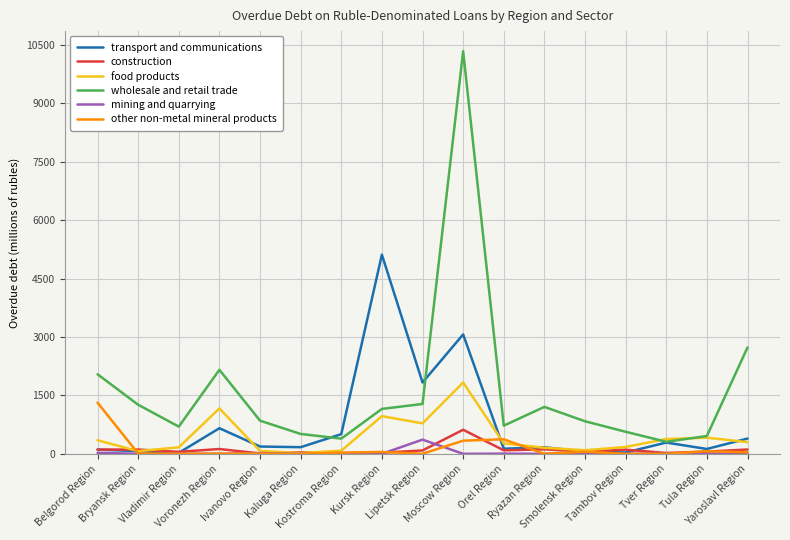

Which category has the highest value across all series?

Moscow Region